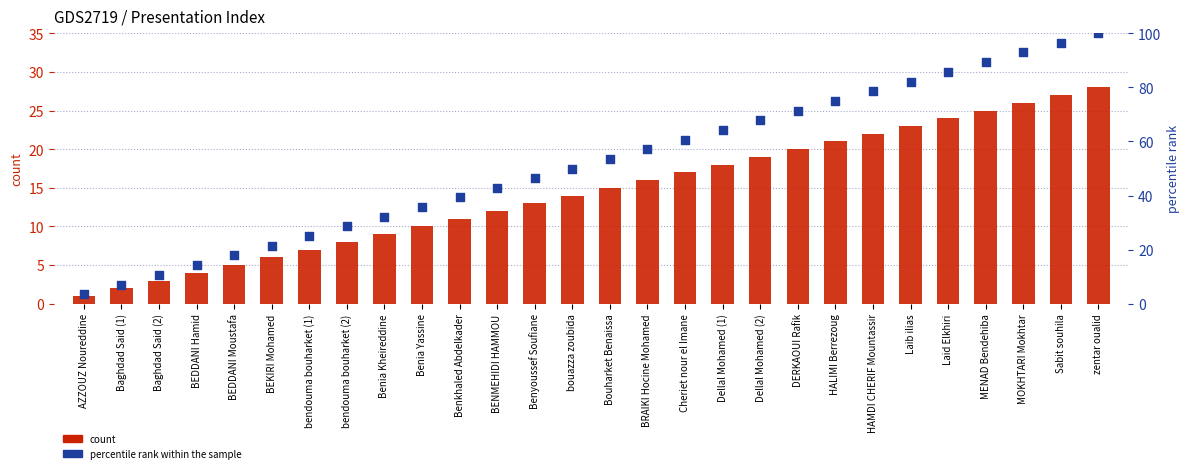

What is the total value across all series at Benkhaled Abdelkader?

50.3